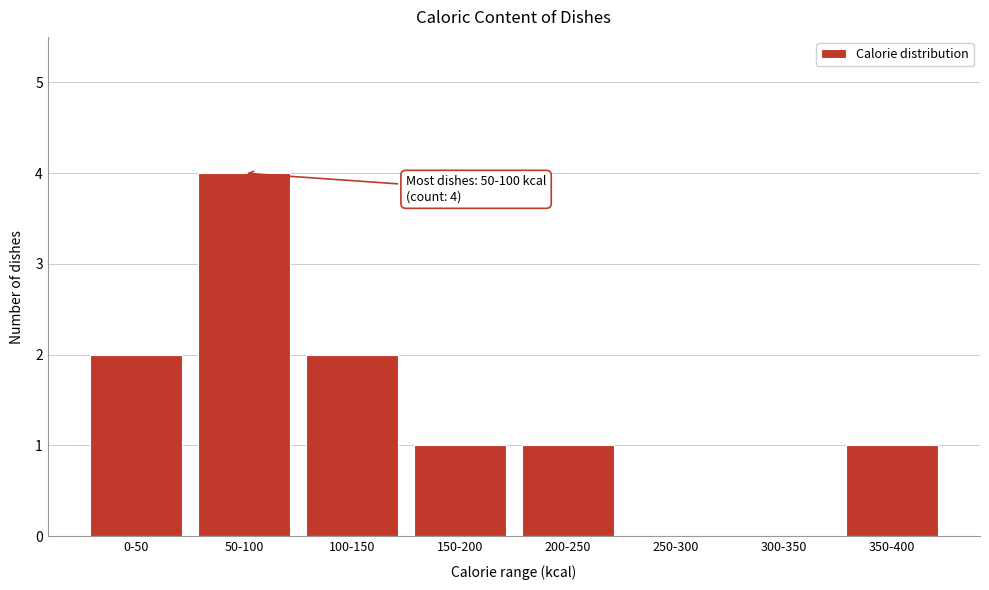

Reading left to right, what are all the values shown in this chart?

0-50=2	50-100=4	100-150=2	150-200=1	200-250=1	250-300=0	300-350=0	350-400=1